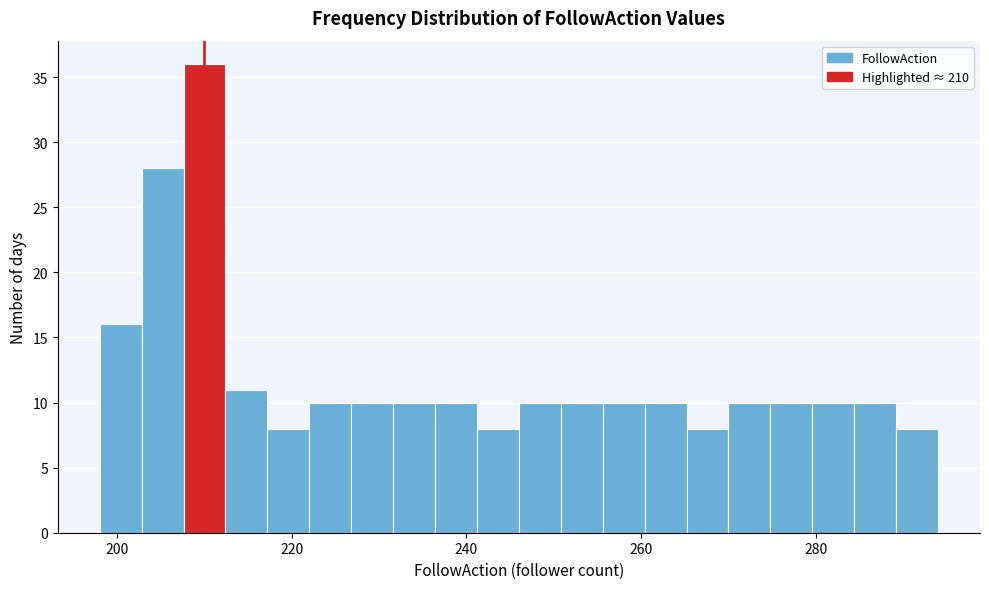

Around what value on the x-axis is the tallest bar? Give the approximate position of its centre, as read against the axis.

210